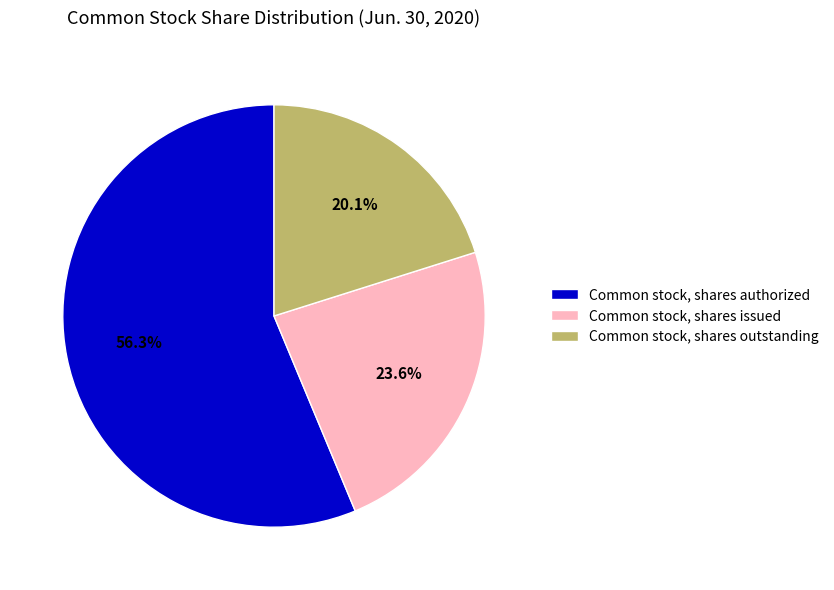

Combined, do Common stock, shares outstanding and Common stock, shares issued account for over 50%?

No